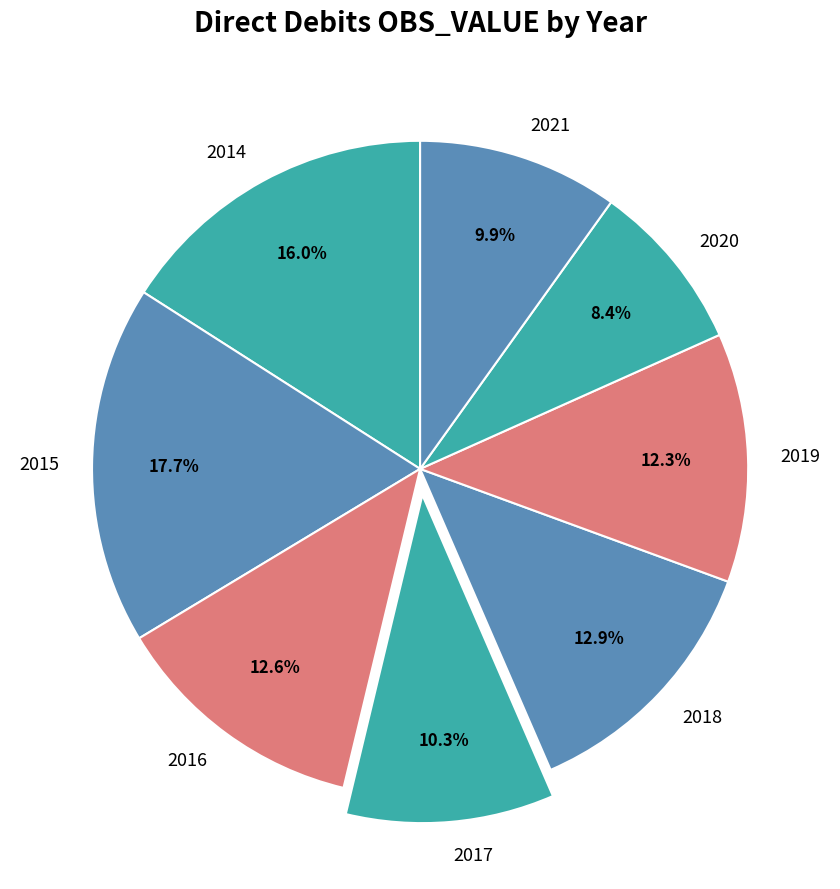

Is it true that 2015 is 8% of the pie?

False